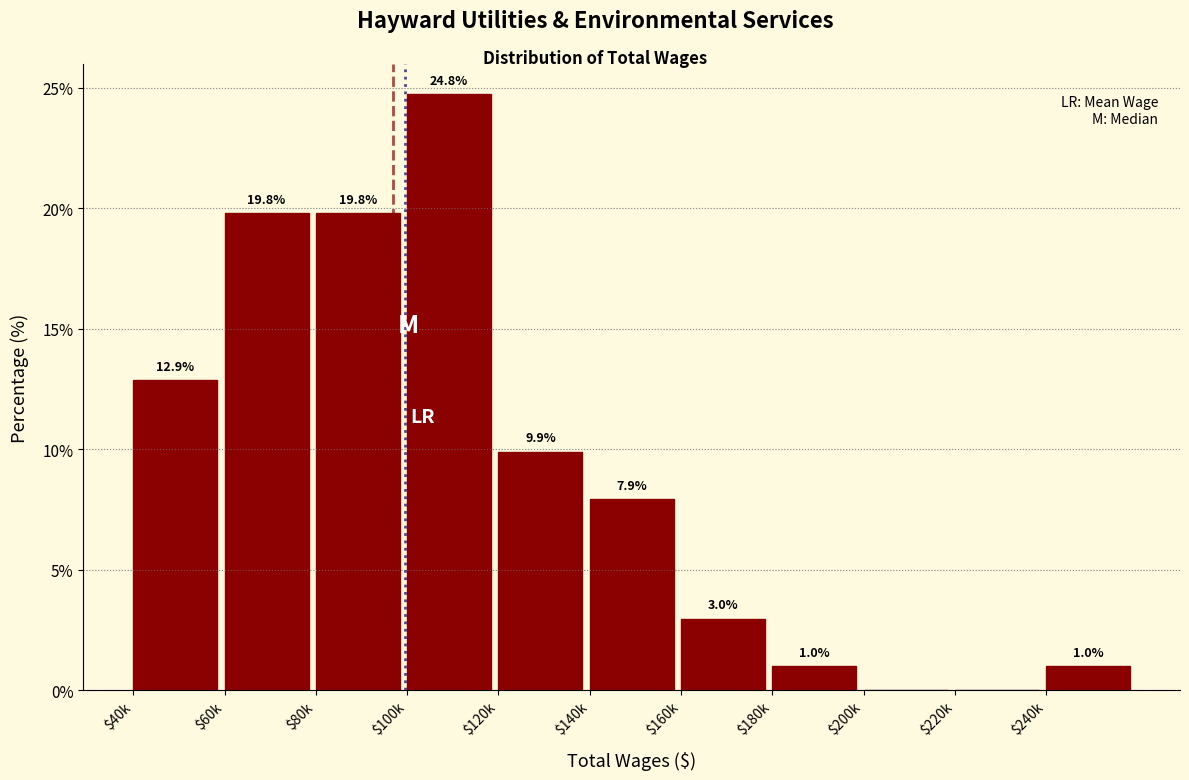

At which category does the chart reach its peak across all series?

$100k